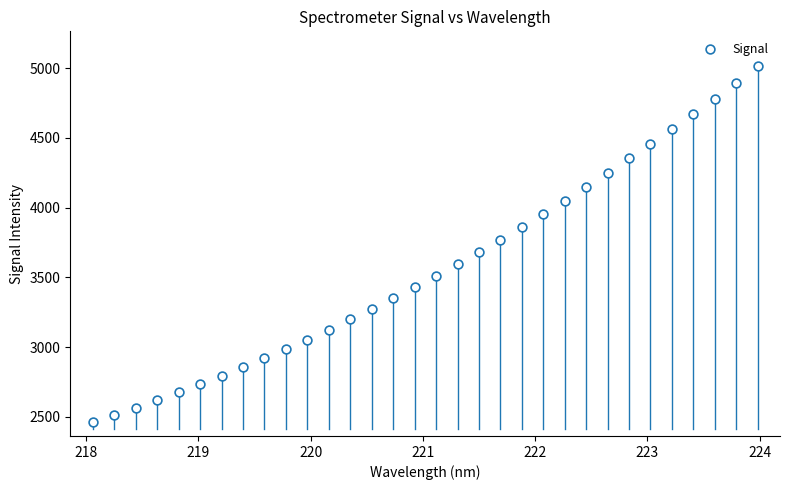

What is the range of Y values (max minus min)?

2552.9